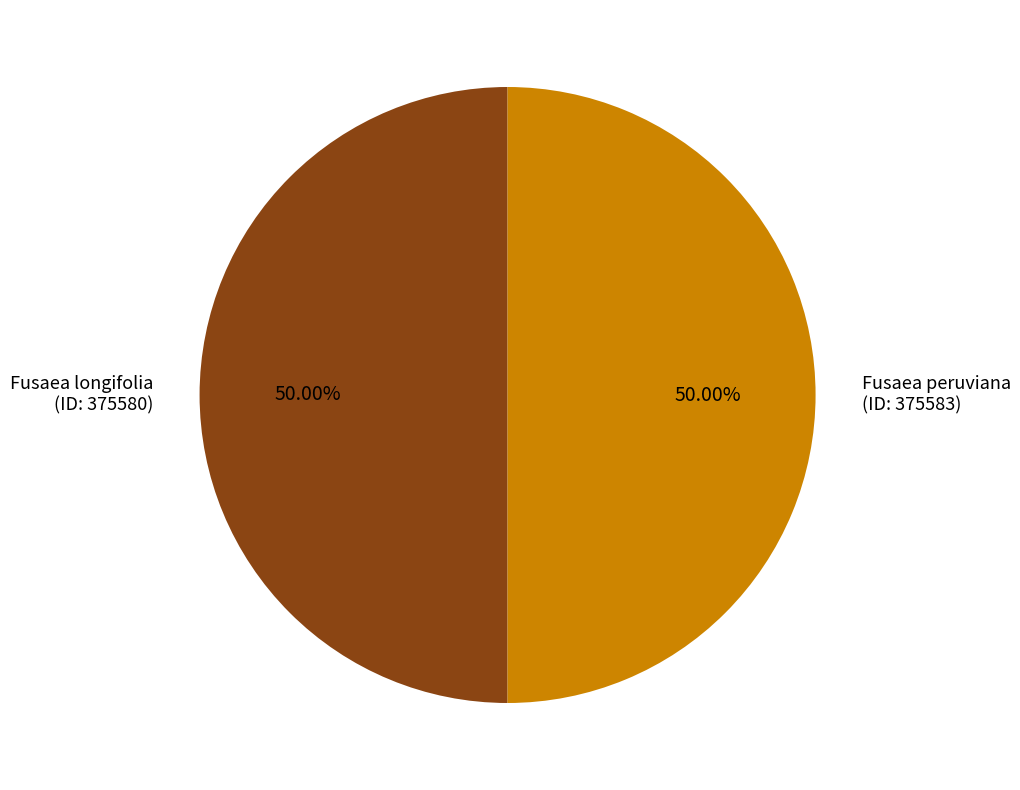

What is the ratio of the value at Fusaea longifolia (ID: 375580) to the value at Fusaea peruviana (ID: 375583)?

1.0